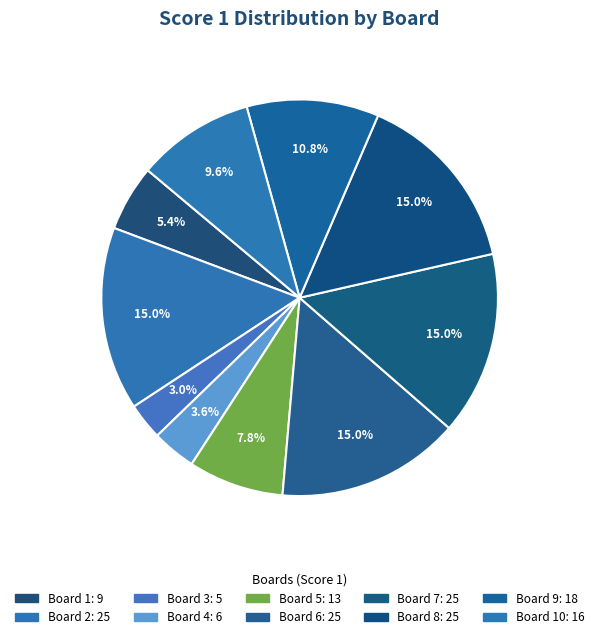

Which category has the smallest portion of the pie?

Board 3